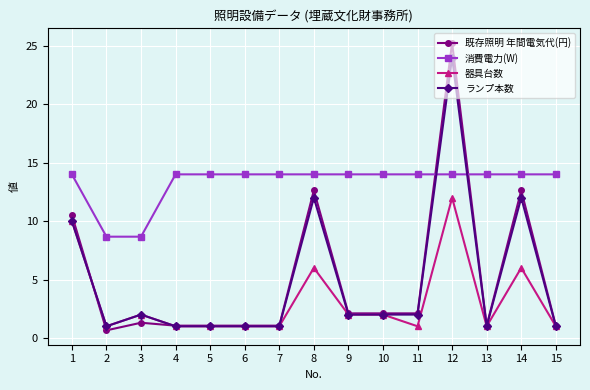

Is the value of 既存照明 年間電気代(円) at 3 greater than the value of 消費電力(W) at 12?

No